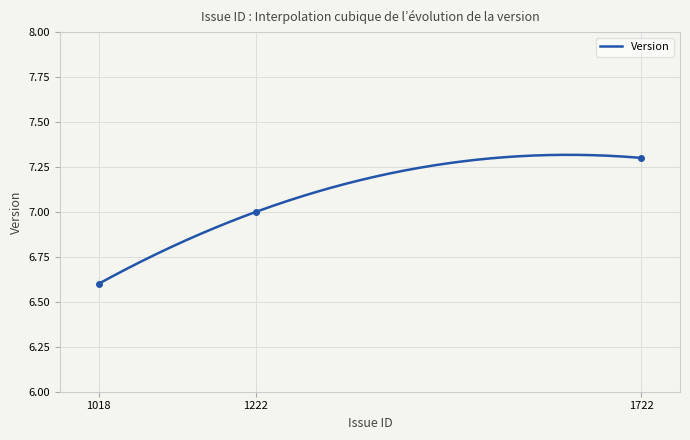

Between 1222 and 1018, which is larger?

1222